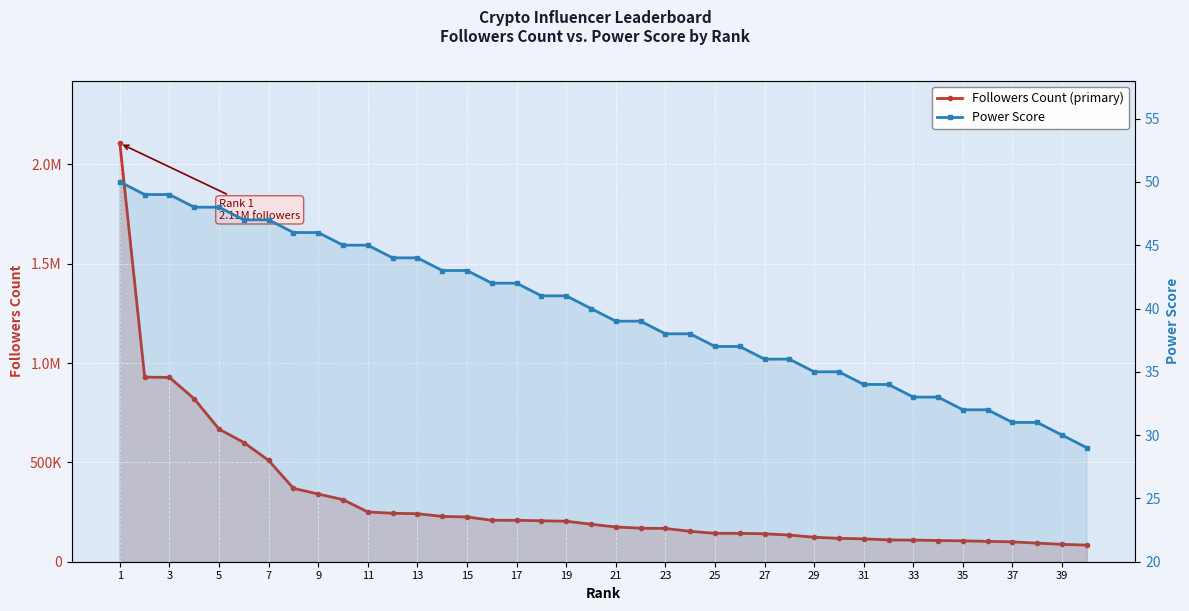

True or false: Power Score has more than 1 interior local peaks.

False